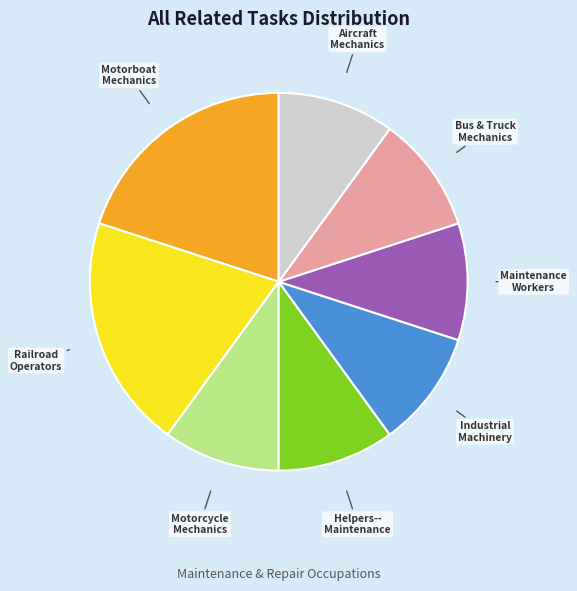

How many slices are in this pie chart?

8